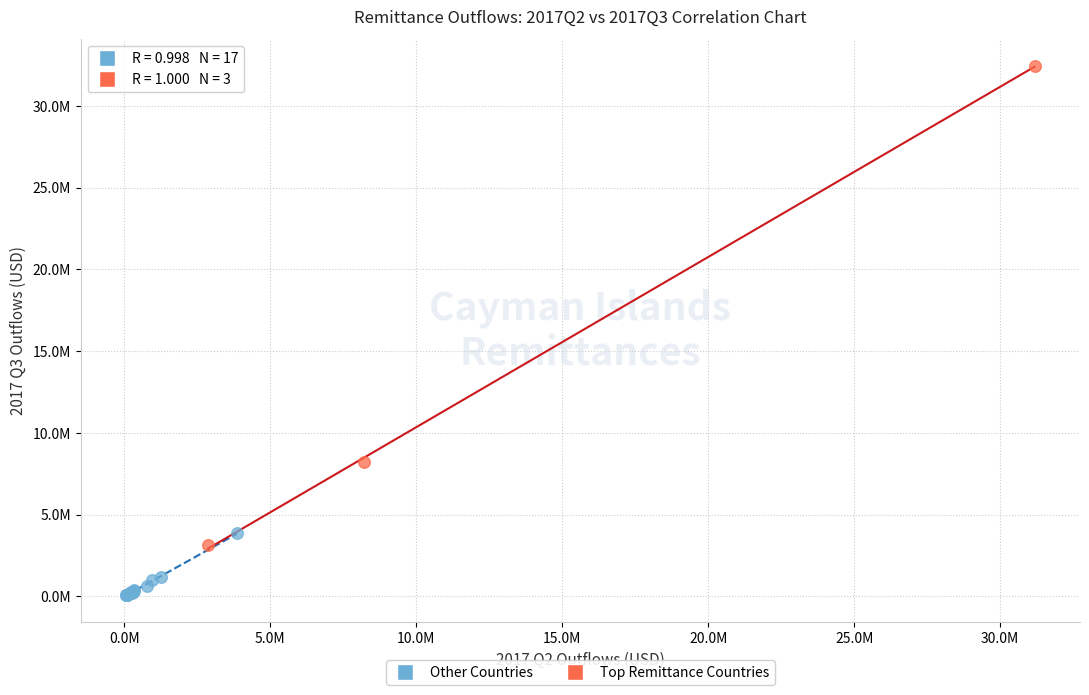

What are all the series names shown in the legend?

Other Countries, Top Remittance Countries